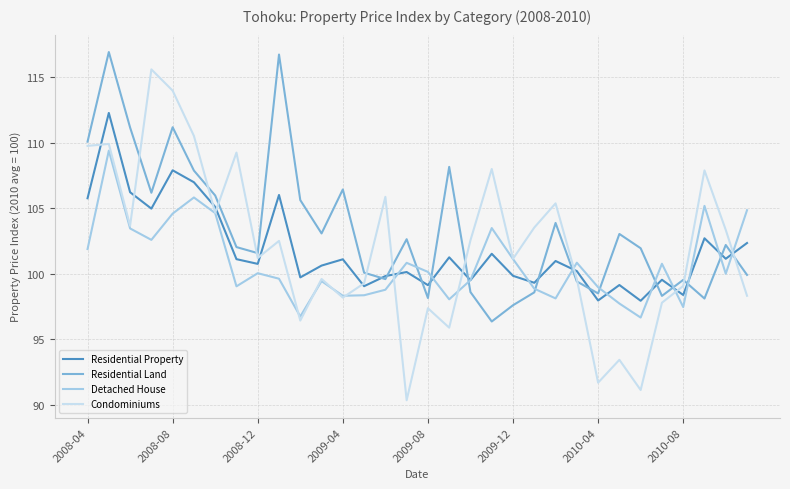

True or false: Residential Property and Detached House intersect in this chart.

True